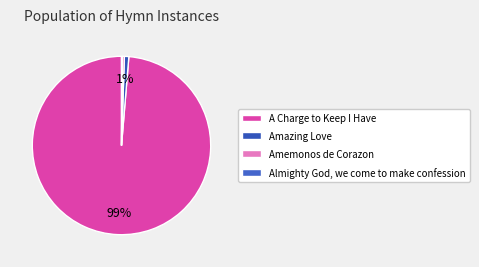

Is A Charge to Keep I Have the majority of the pie?

Yes